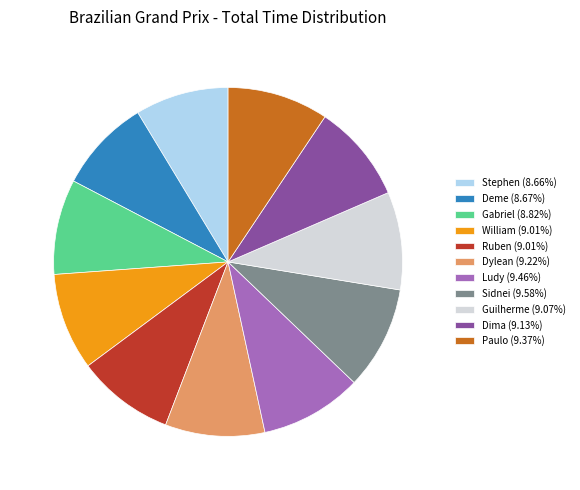

Approximately how many times larger is the value at Guilherme (9.07%) compared to Dylean (9.22%)?

1.0